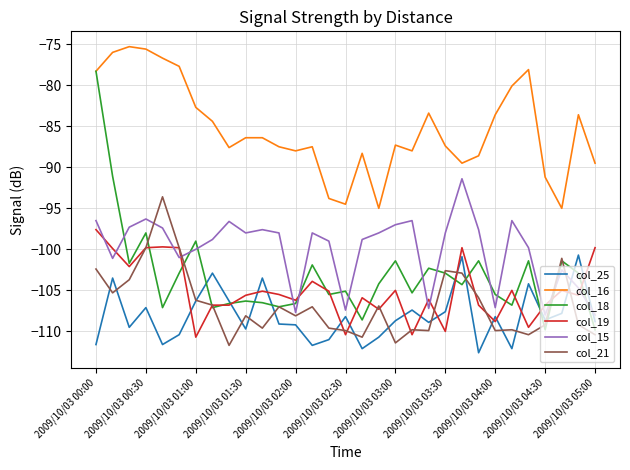

True or false: col_16 and col_21 intersect in this chart.

False